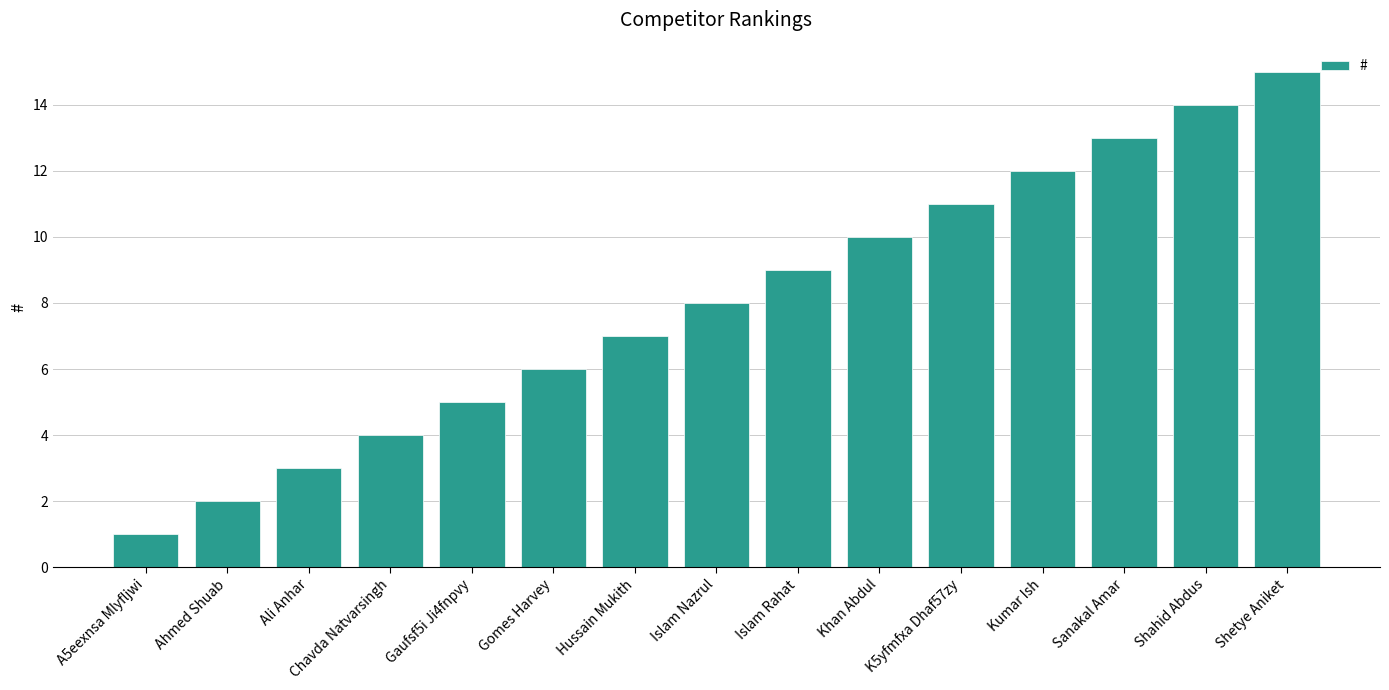

List the labels in order of value, smallest first.

A5eexnsa Mlyfljwi, Ahmed Shuab, Ali Anhar, Chavda Natvarsingh, Gaufsf5i Ji4fnpvy, Gomes Harvey, Hussain Mukith, Islam Nazrul, Islam Rahat, Khan Abdul, K5yfmfxa Dhaf57zy, Kumar Ish, Sanakal Amar, Shahid Abdus, Shetye Aniket